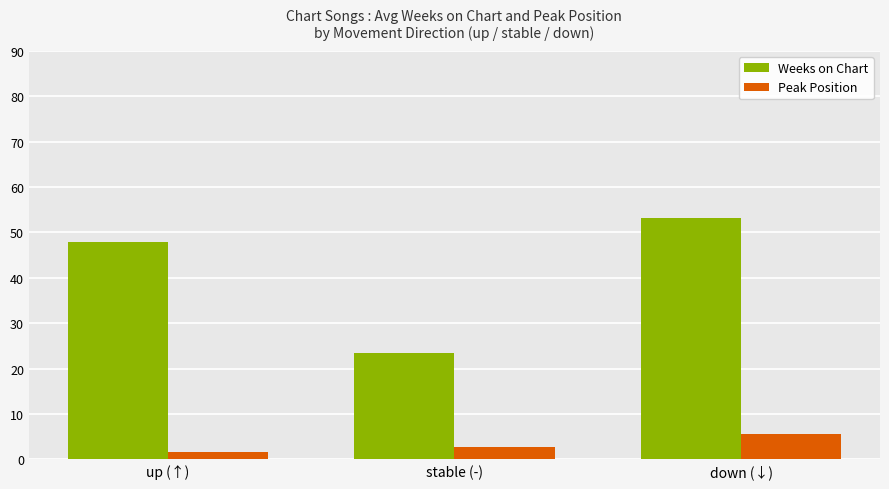

The value of Peak Position at down (↓) is 5.5. True or false?

True